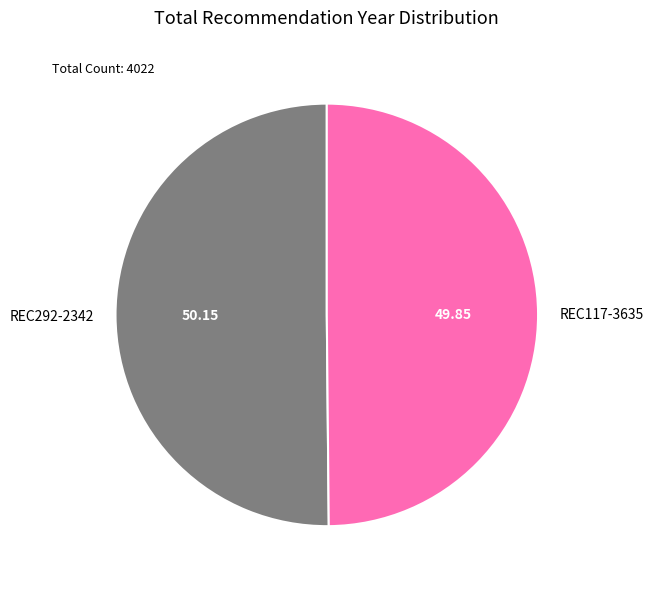

Is the sum of REC117-3635 and REC292-2342 greater than half?

Yes